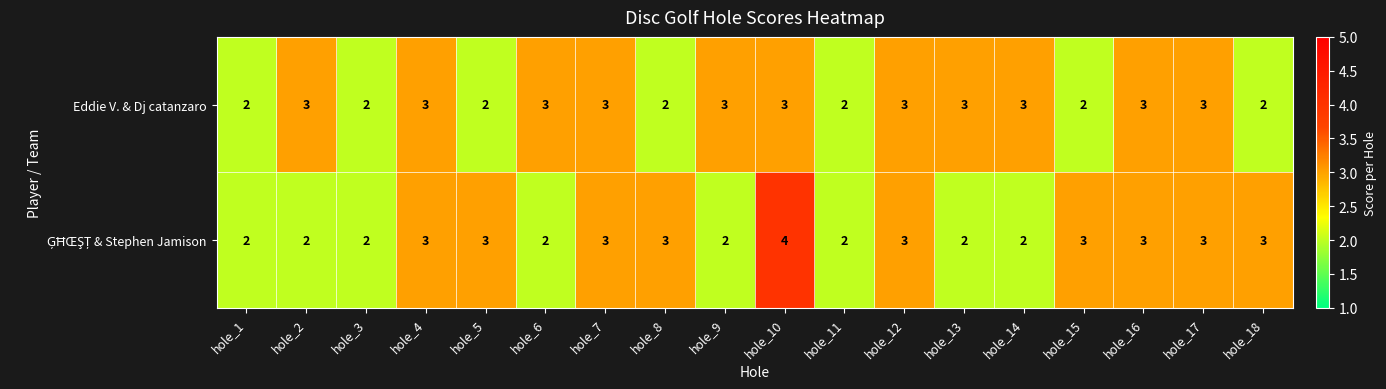

What is the sum of all Eddie V. & Dj catanzaro values?

47